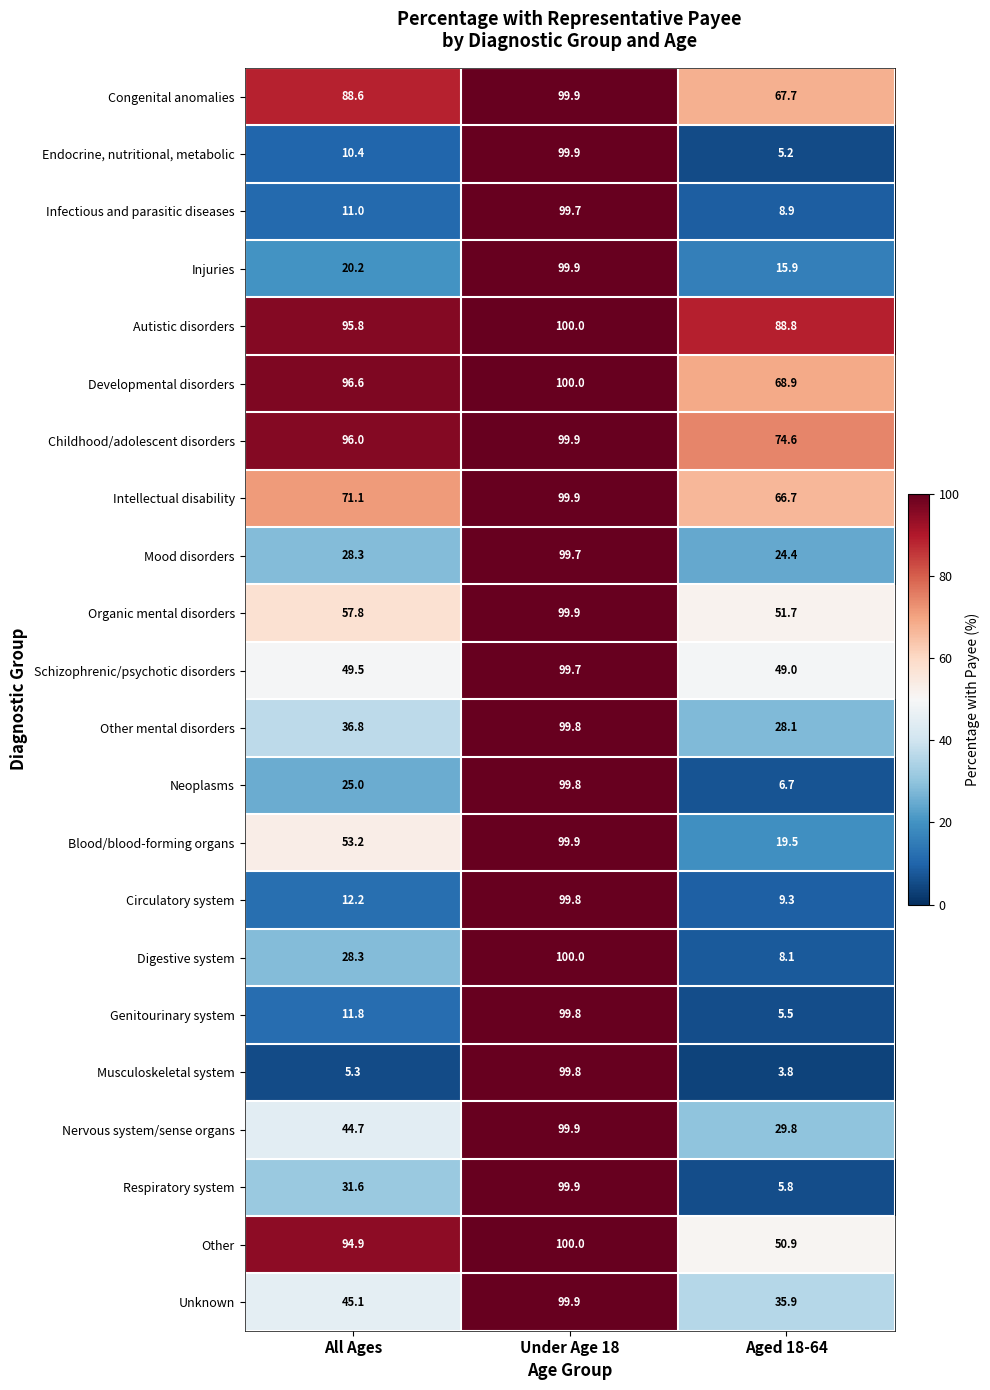

The value of Blood/blood-forming organs at All Ages is 76.4. True or false?

False